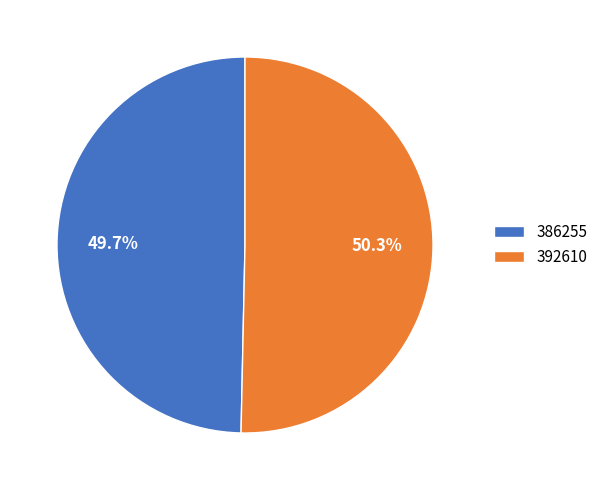

What is the largest slice in the pie chart?

392610